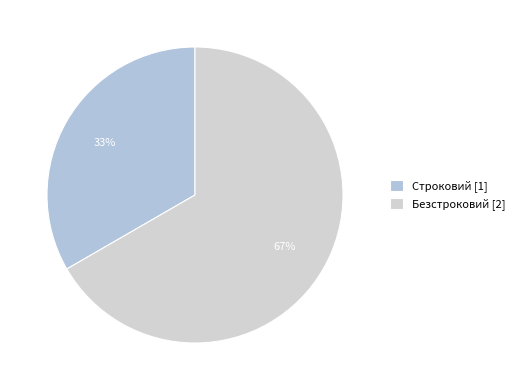

Combined, do Безстроковий and Строковий account for over 50%?

Yes